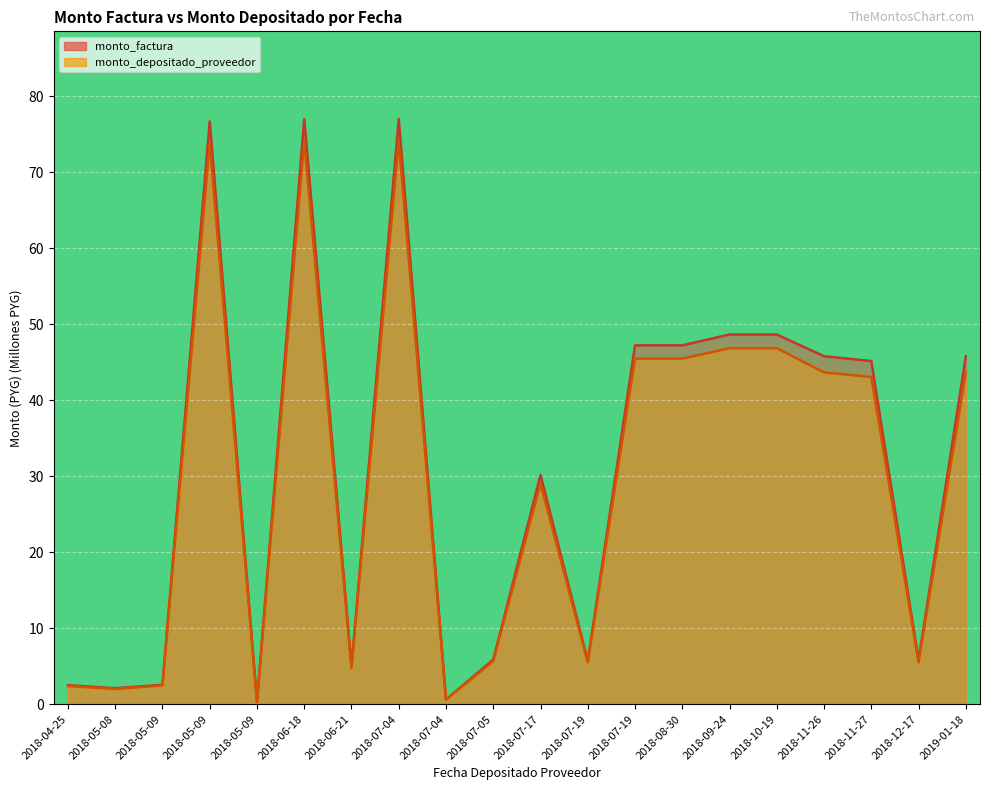

Read the monto_depositado_proveedor value at 2018-05-09.

2.5